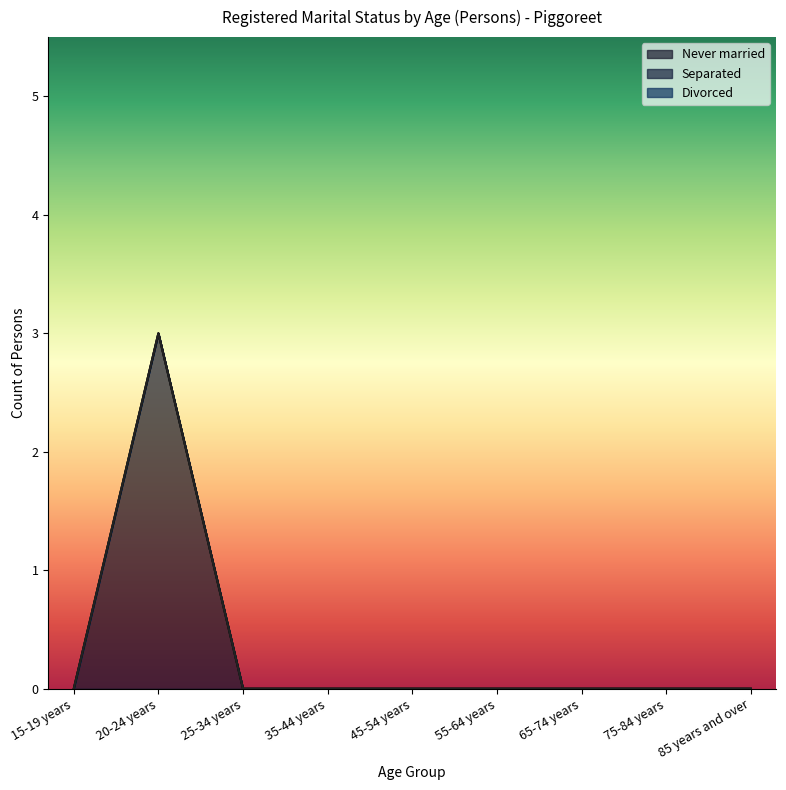

List the labels in order of Separated value, smallest first.

15-19 years, 20-24 years, 25-34 years, 35-44 years, 45-54 years, 55-64 years, 65-74 years, 75-84 years, 85 years and over